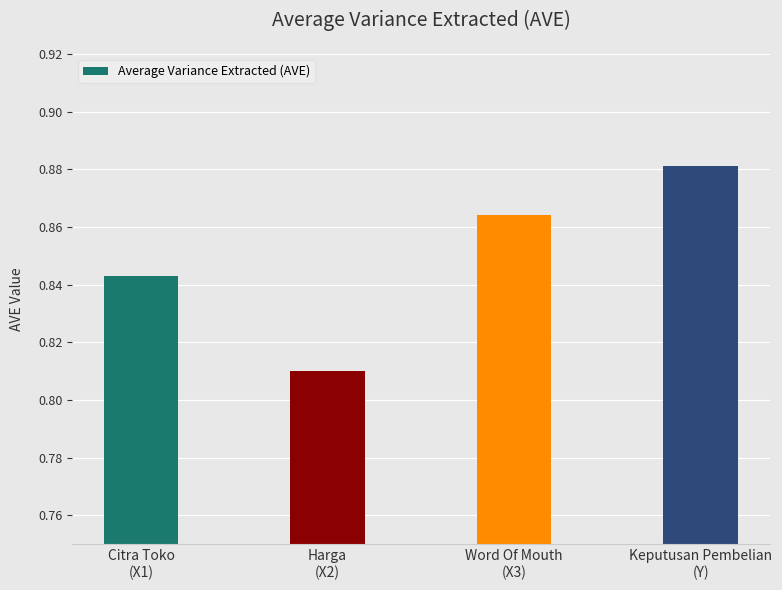

What is the sum of all values?

3.4